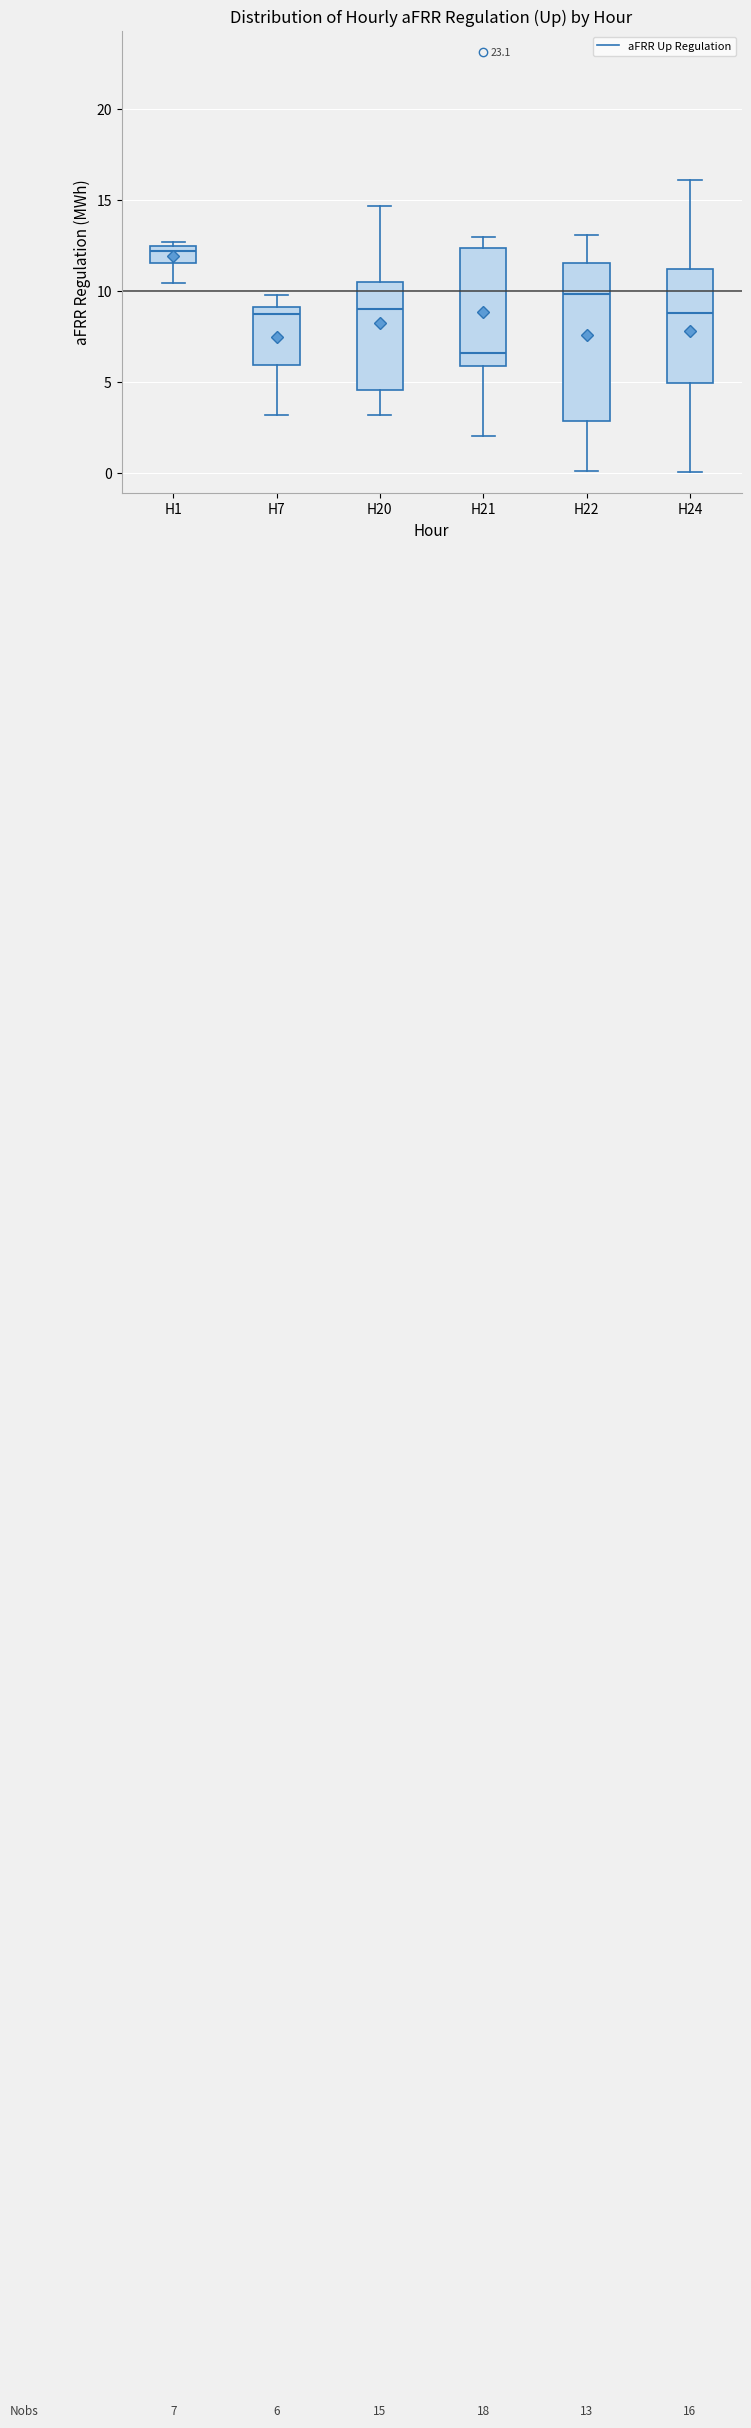

Which box has the highest median line?

H1